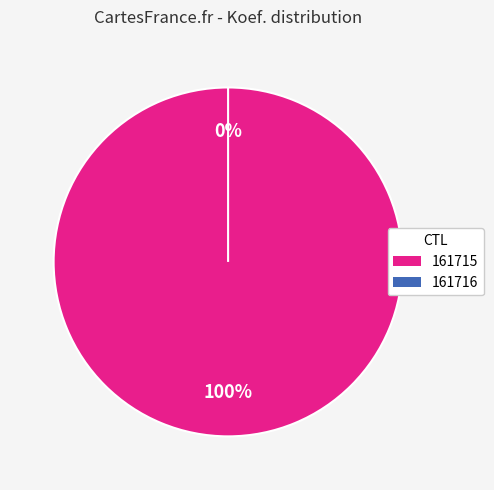

To the nearest percent, what is the combined percentage of 161716 and 161715?

100%